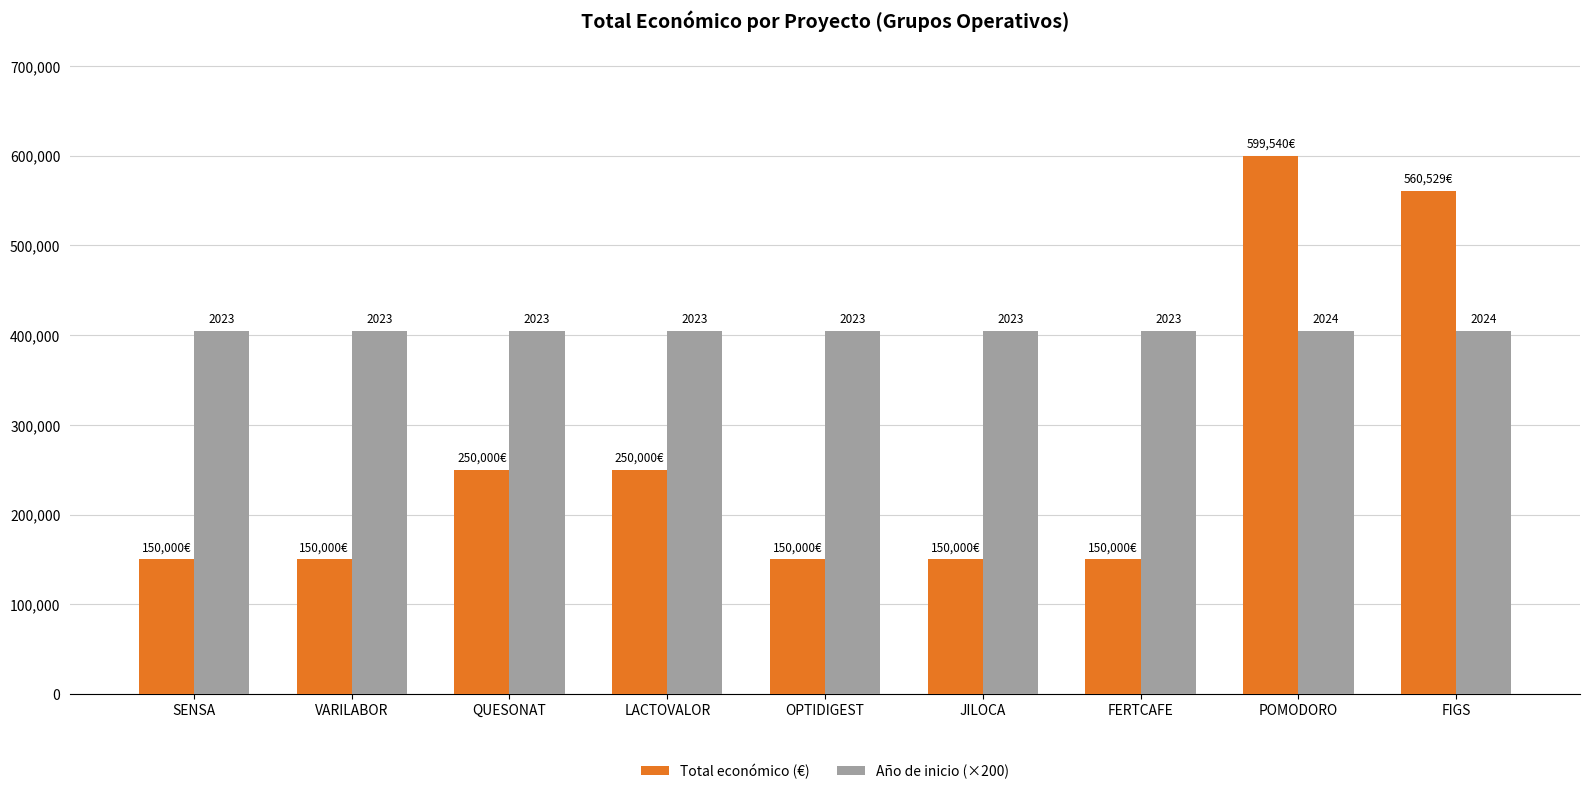

What are all the series names shown in the legend?

Total económico (€), Año de inicio (×200)